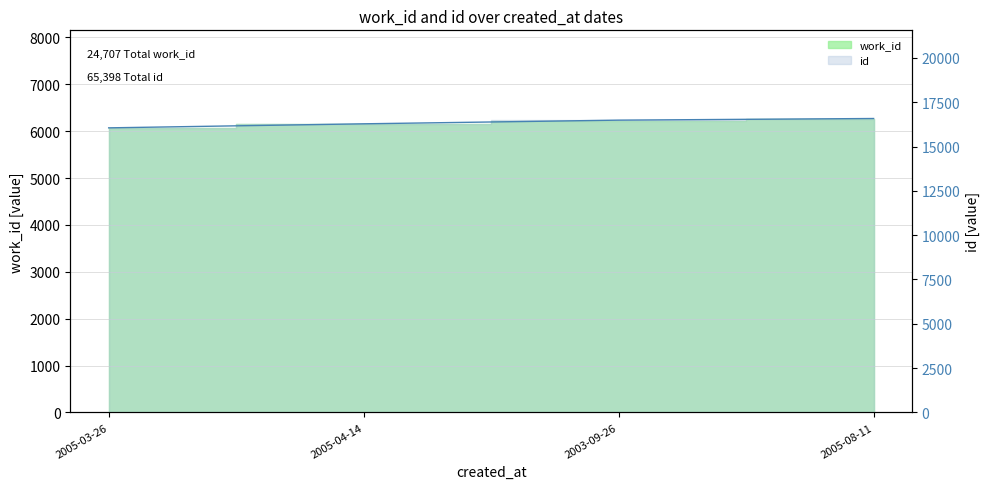

Rank the categories by value from lowest to highest.

2005-03-26, 2005-04-14, 2003-09-26, 2005-08-11